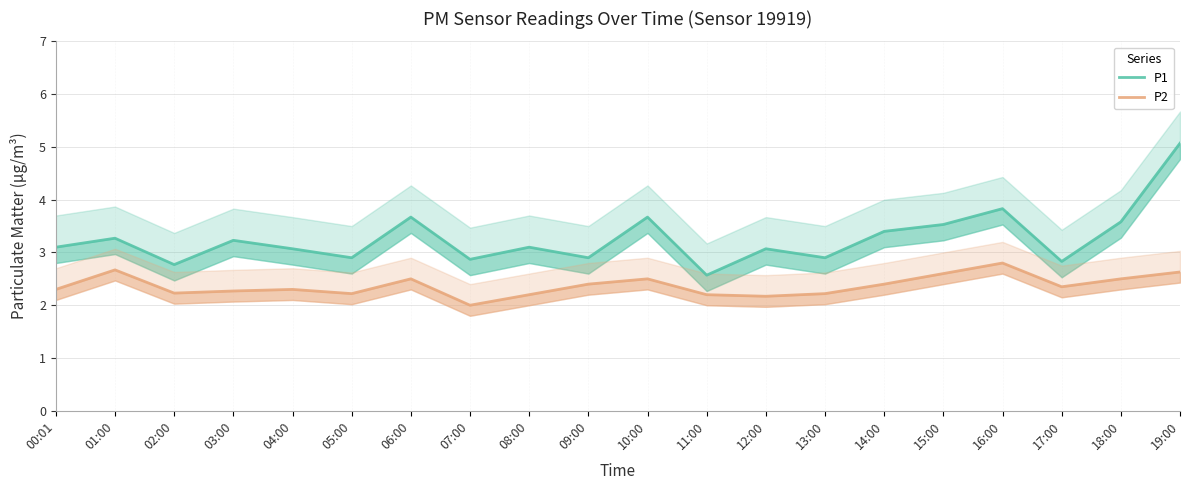

What is the minimum value shown in the chart?

2.0